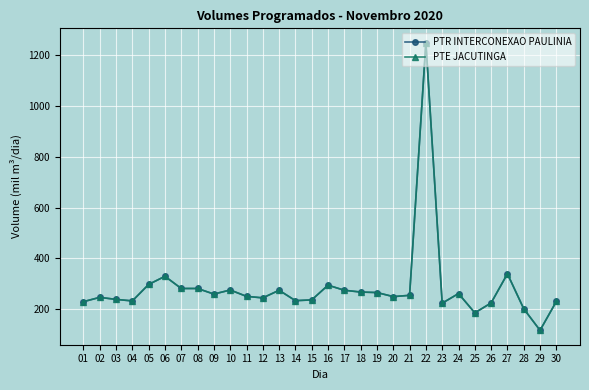

Is this an area chart (filled region under the line)?

No